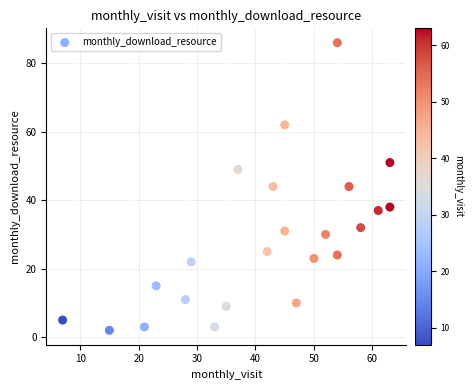

What is the range of X values (max minus min)?

56